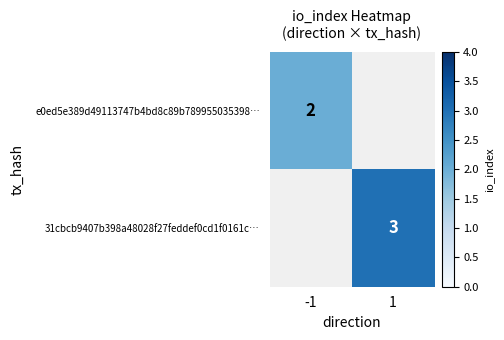

The value of 31cbcb9407b398a48028f27feddef0cd1f0161c… at 1 is 3. True or false?

True